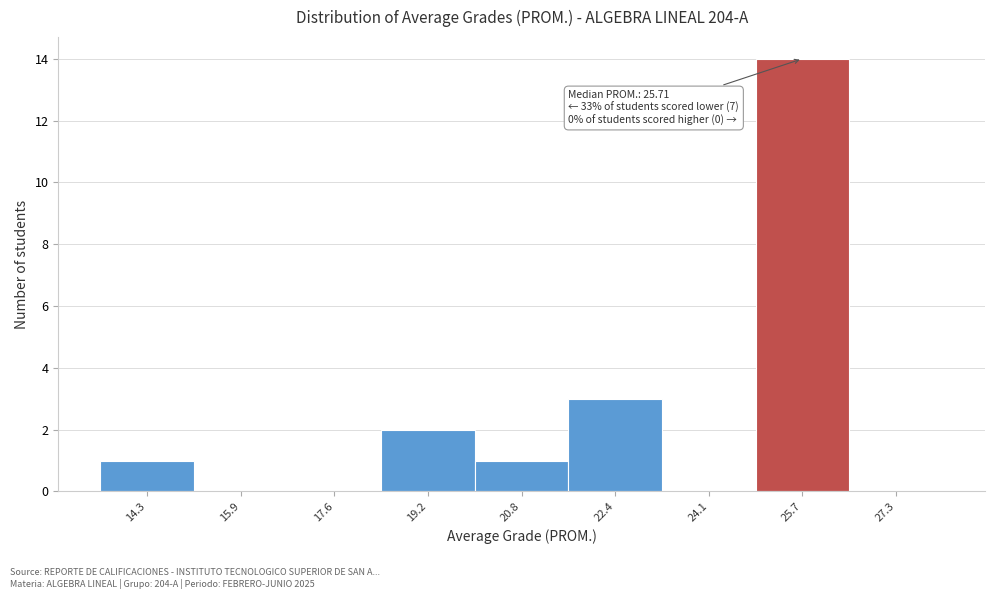

Which range on the x-axis has the tallest bar?

24.8 to 26.6